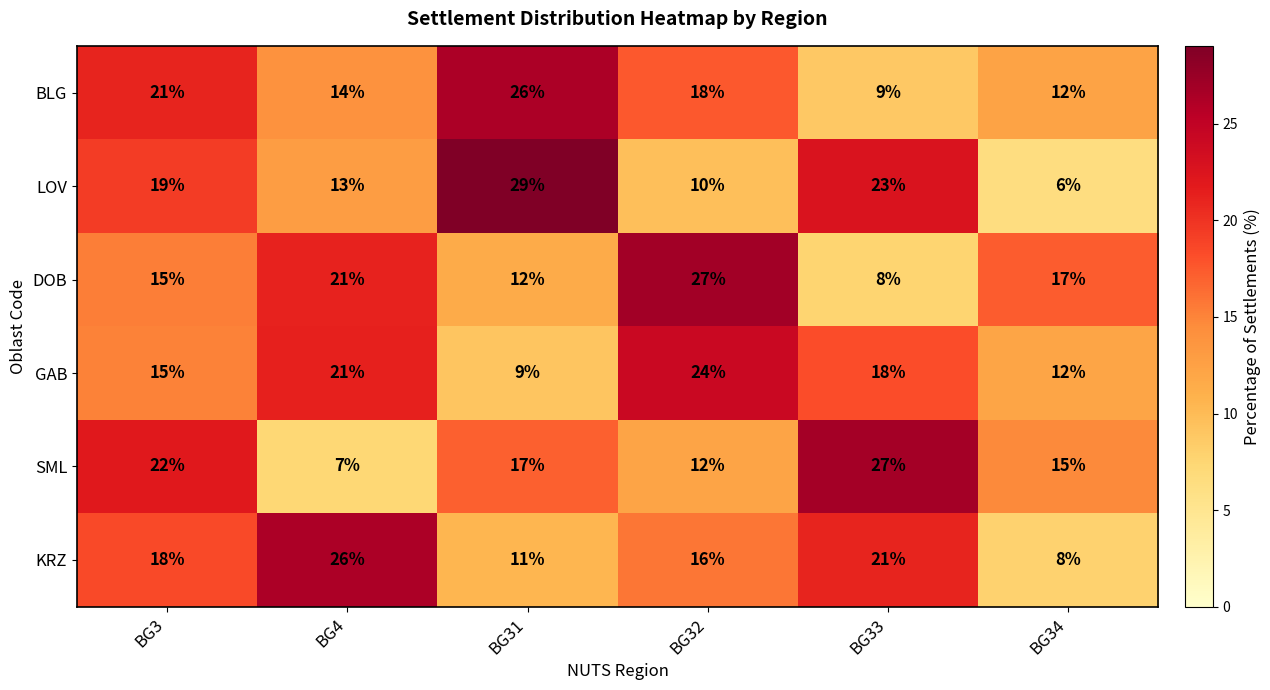

Rank the series at BG33 from highest to lowest value.

SML, LOV, KRZ, GAB, BLG, DOB